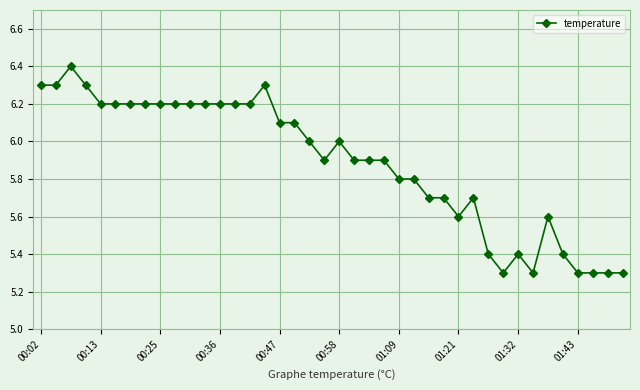

What is the difference between the maximum and minimum values?

1.1